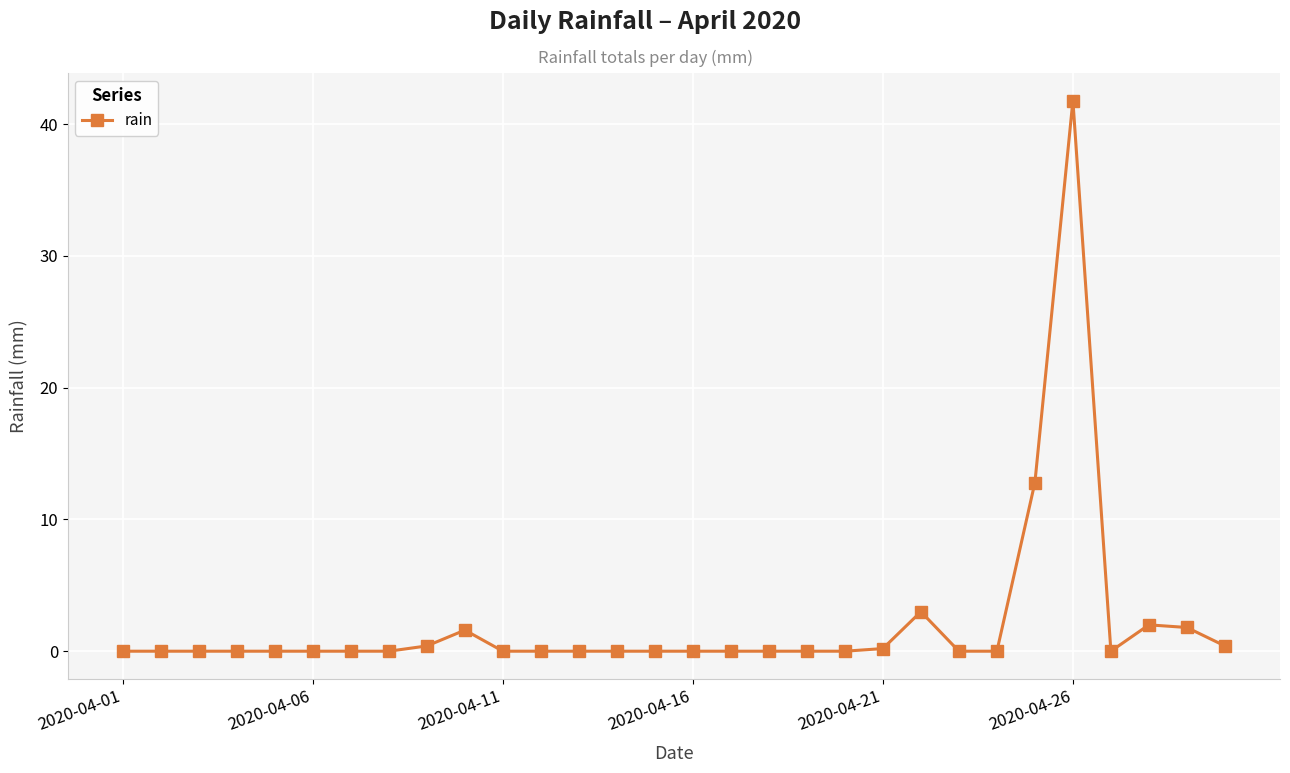

True or false: the data has more than 0 interior local peaks.

True